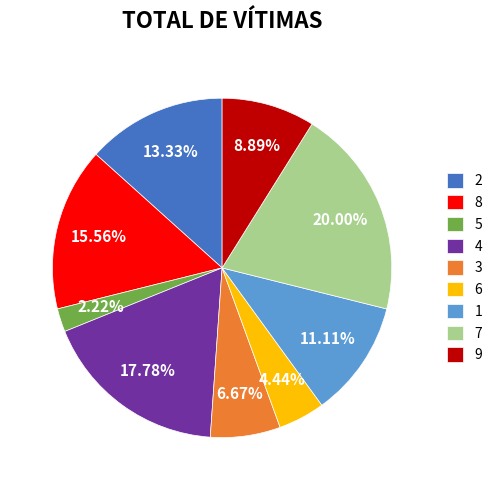

To the nearest percent, what is the difference between the 7 and 3 slice percentages?

13%